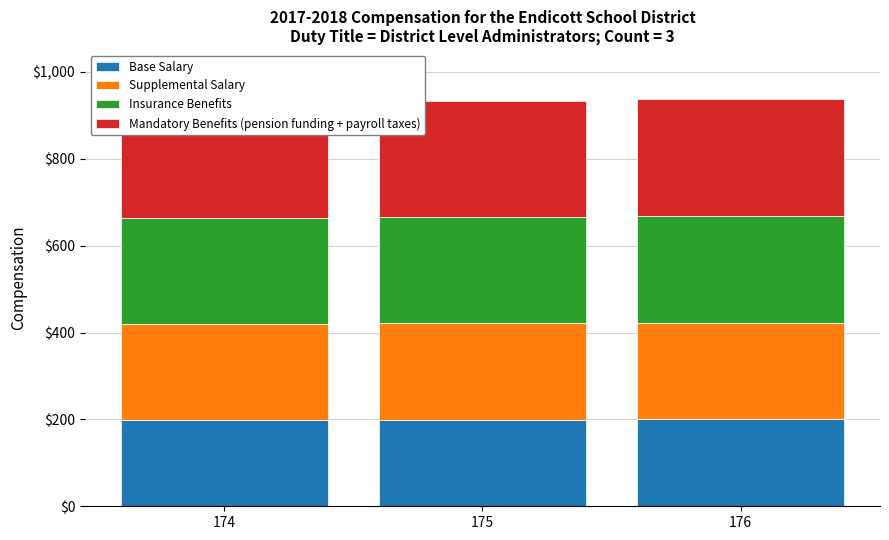

Is the value of Mandatory Benefits (pension funding + payroll taxes) at 176 greater than the value of Supplemental Salary at 175?

Yes